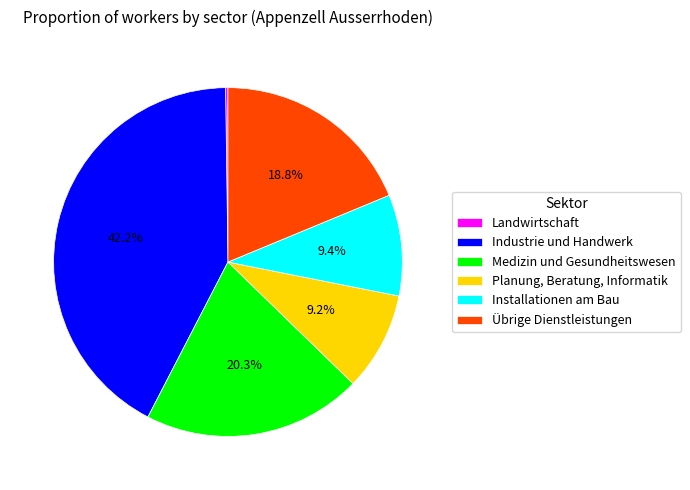

What is the largest slice in the pie chart?

Industrie und Handwerk